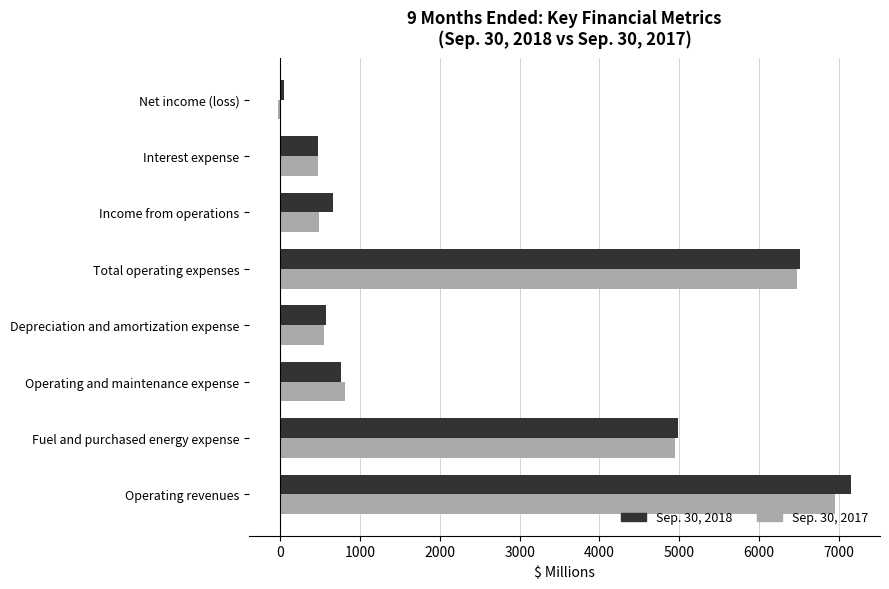

How many data points does each series have?

8